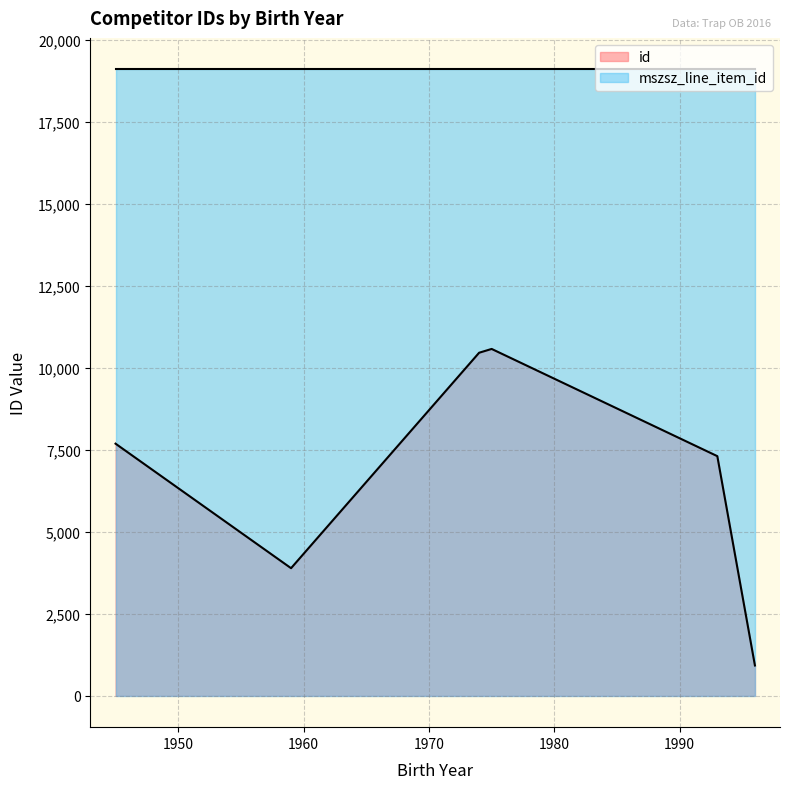

What is the ratio of the value at 1996 to the value at 1959?

0.2